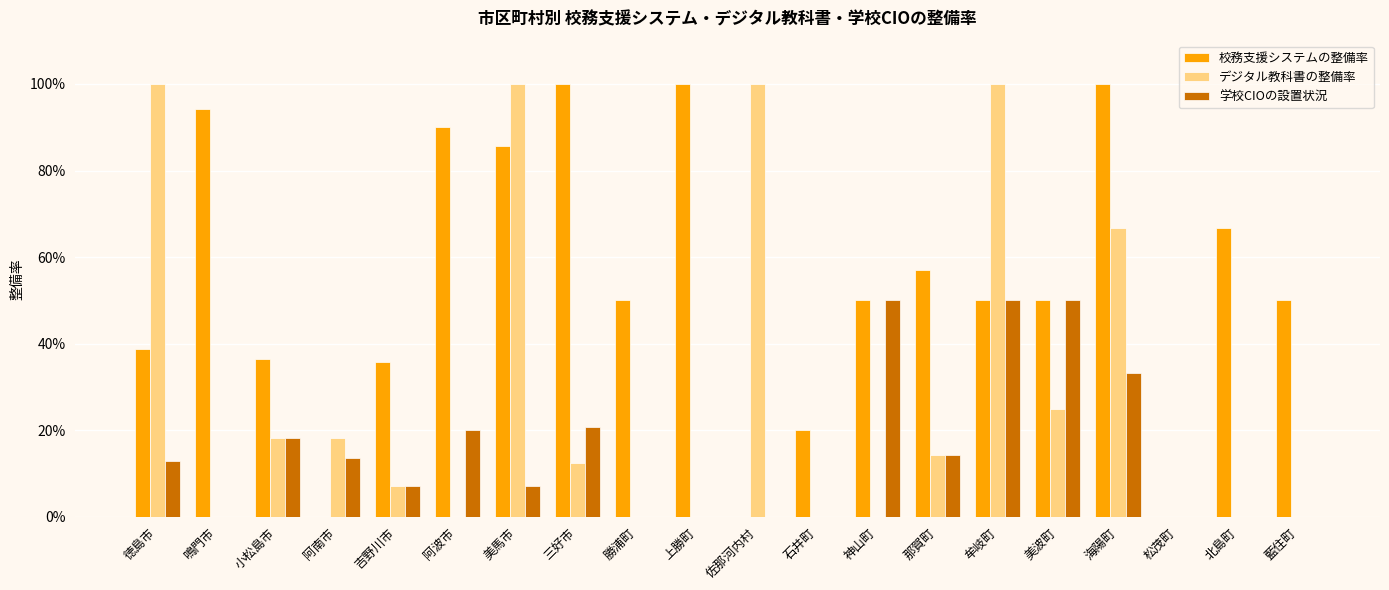

Where is 学校CIOの設置状況 nearest to the value 0?

鳴門市